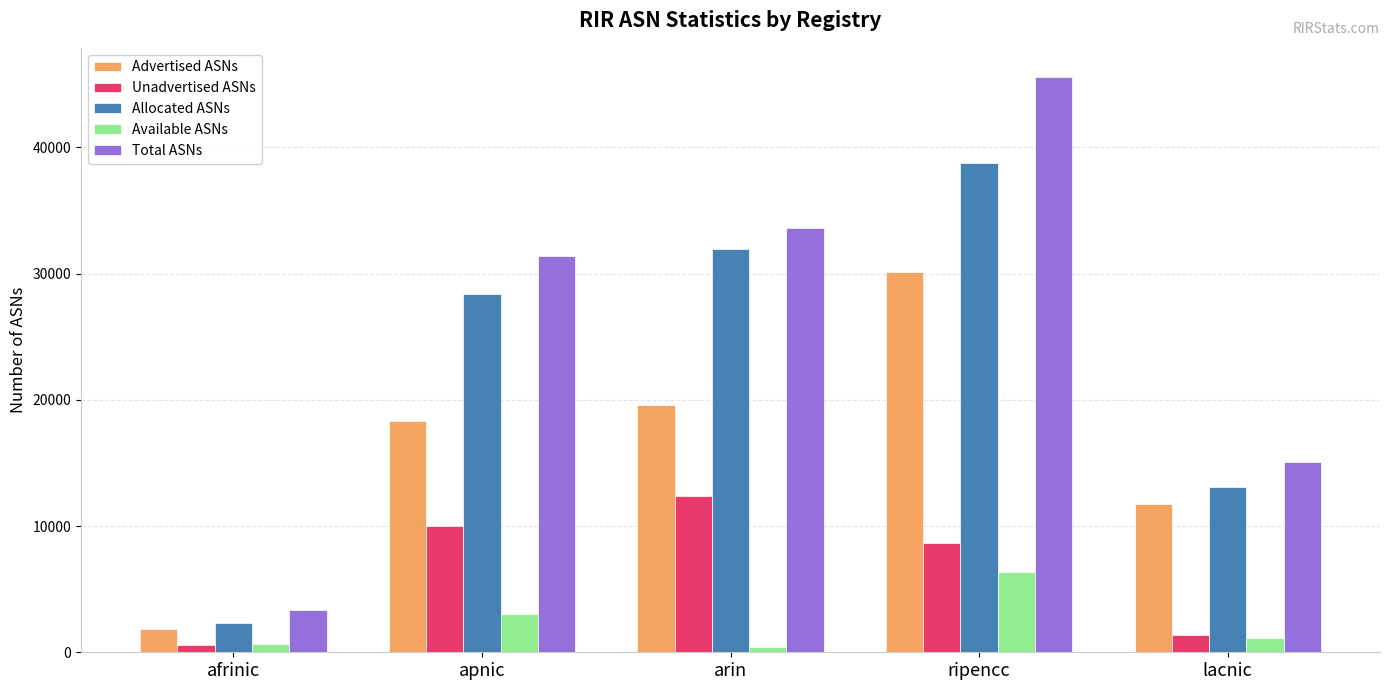

Which series has the largest total across all categories?

Total ASNs